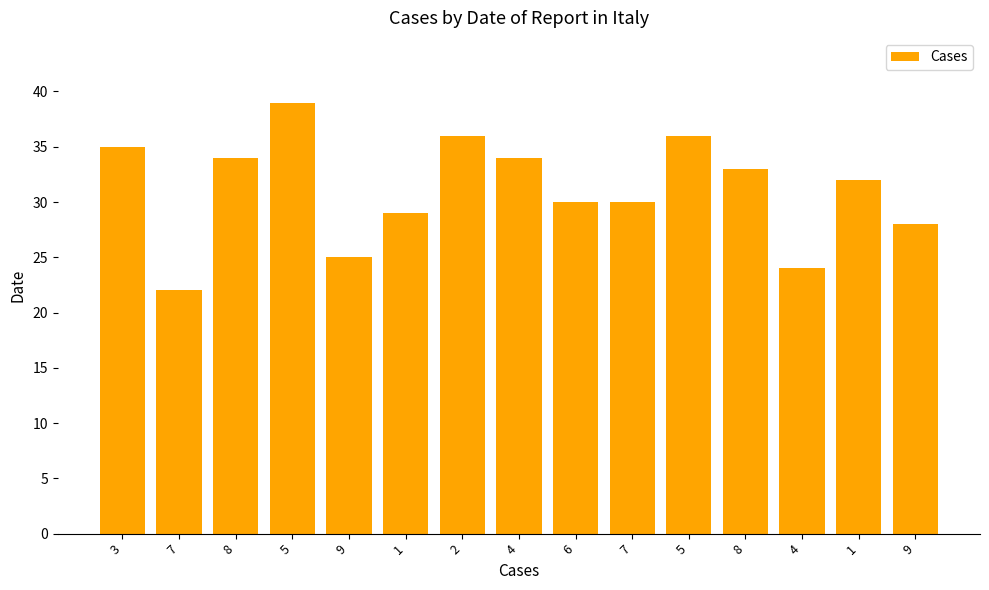

True or false: the data shows 36 at 5.

True